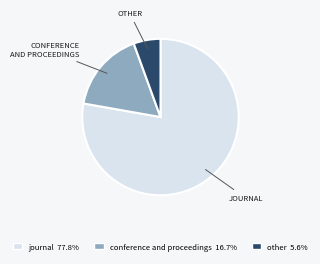

Which slice represents more than half of the pie?

journal